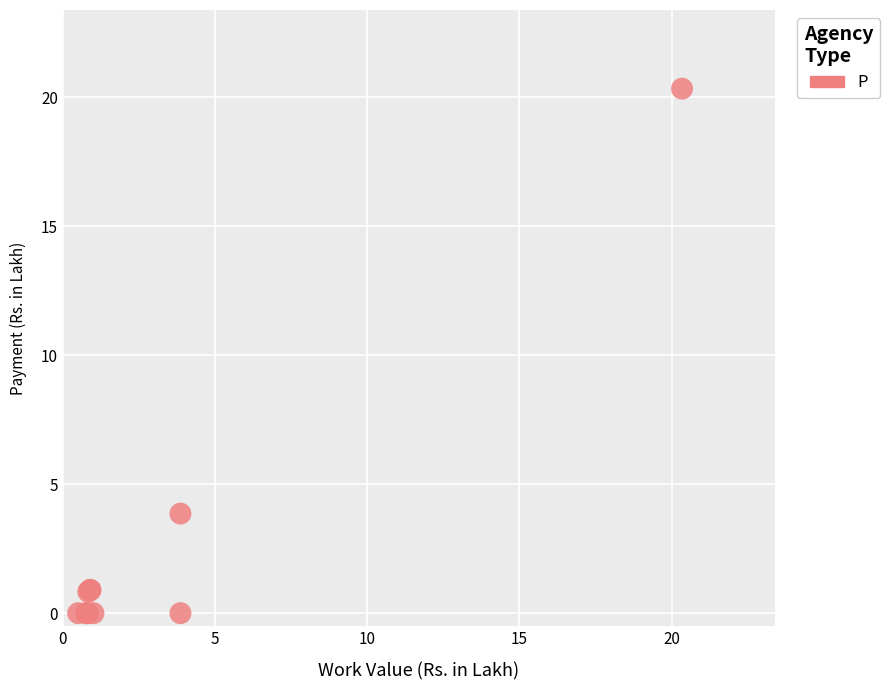

What Y value in the scatter plot is closest to 10?

3.9